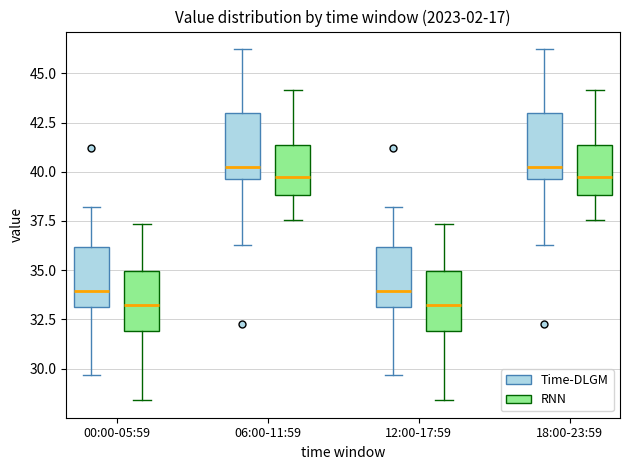

Reading left to right, read every box against the y-axis: the position of its median line, the range the box covers, and the ends of its whiskers. The values are not printed on the chart, so give them approximately, as read against the axis.

00:00-05:59 (Time-DLGM): median 34.0, box 33.0 to 36.0, whiskers 29.5 to 38.0
00:00-05:59 (RNN): median 33.5, box 32.0 to 35.0, whiskers 28.5 to 37.5
06:00-11:59 (Time-DLGM): median 40.0, box 39.5 to 43.0, whiskers 36.5 to 46.0
06:00-11:59 (RNN): median 40.0, box 39.0 to 41.5, whiskers 37.5 to 44.0
12:00-17:59 (Time-DLGM): median 34.0, box 33.0 to 36.0, whiskers 29.5 to 38.0
12:00-17:59 (RNN): median 33.5, box 32.0 to 35.0, whiskers 28.5 to 37.5
18:00-23:59 (Time-DLGM): median 40.0, box 39.5 to 43.0, whiskers 36.5 to 46.0
18:00-23:59 (RNN): median 40.0, box 39.0 to 41.5, whiskers 37.5 to 44.0